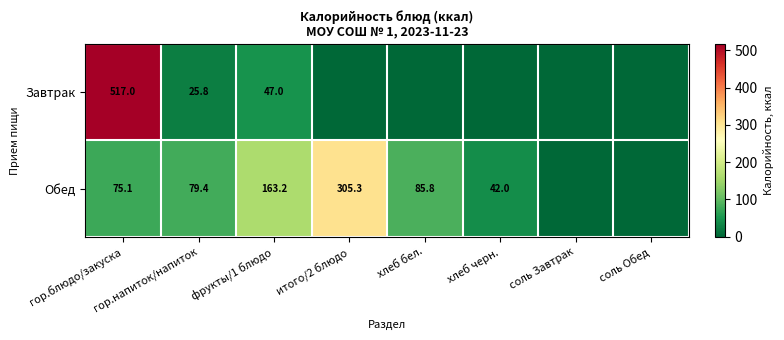

Rank the series at гор.блюдо/закуска from highest to lowest value.

Завтрак, Обед